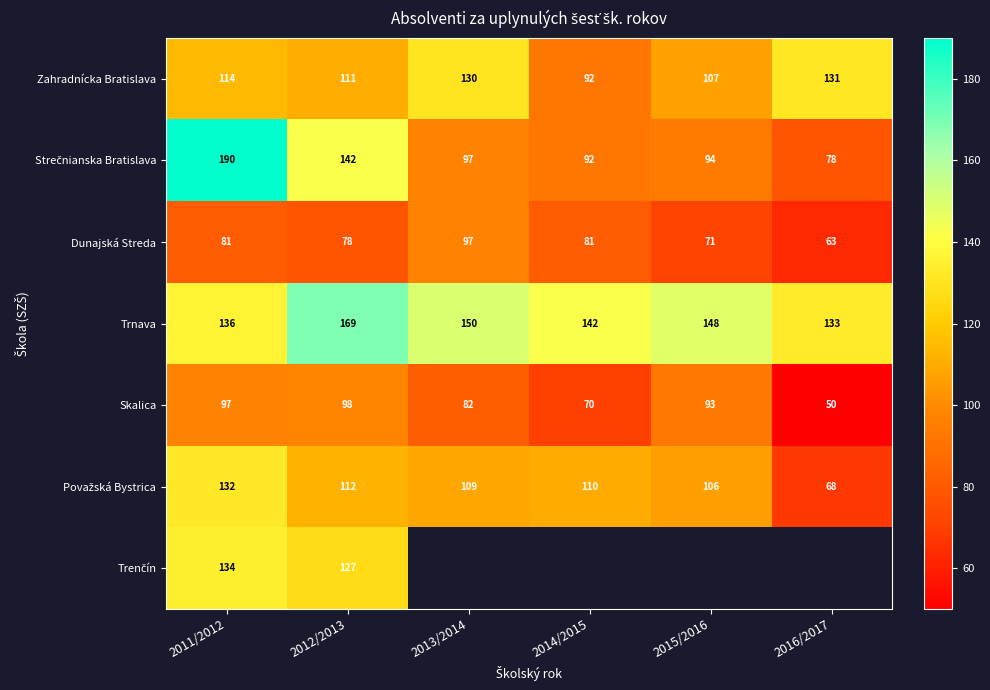

What is the highest value of the Skalica series?

98